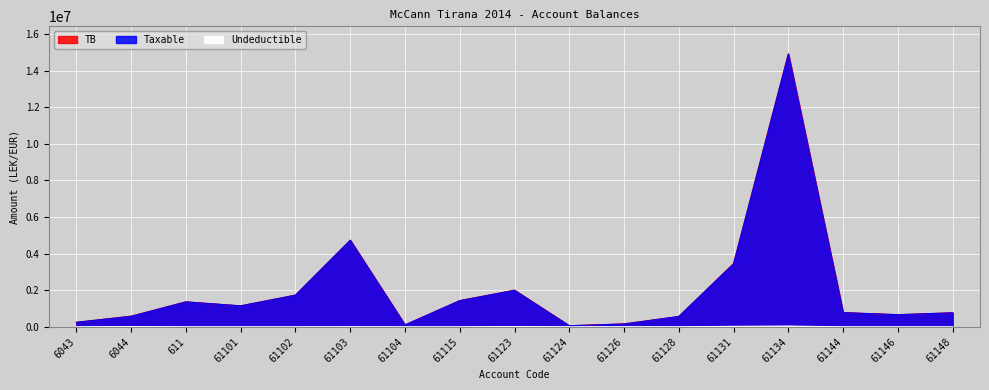

What is the approximate value of Taxable at 61148?

769080.9